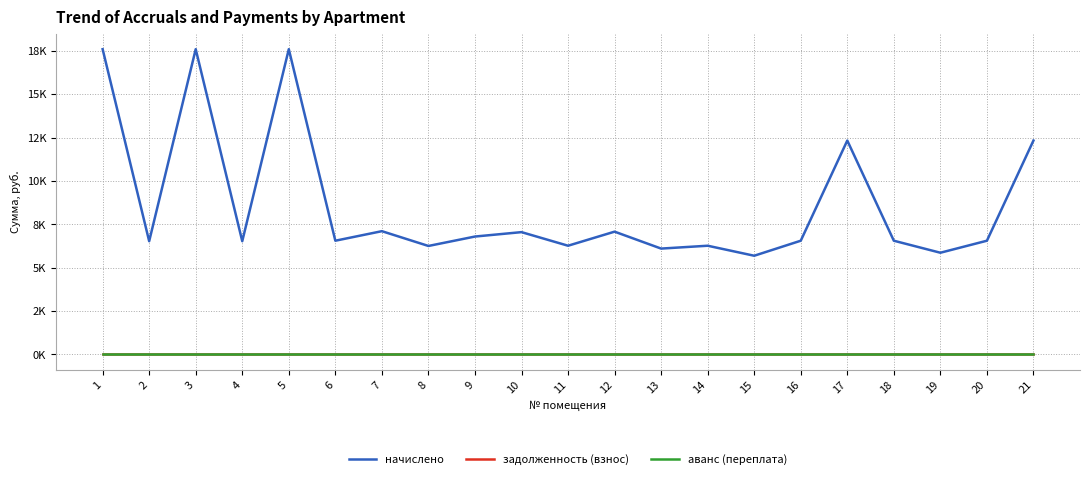

Reading right to left, list all the values displayed in this chart.

начислено: 21=12327.5	20=6555.4	19=5863.1	18=6555.4	17=12327.5	16=6555.4	15=5689.6	14=6266.8	13=6101.9	12=7077.7	11=6266.8	10=7050.1	9=6795.9	8=6253.1	7=7105.1	6=6555.4	5=17591.0	4=6528.0	3=17591.0	2=6528.0	1=17591.0
задолженность (взнос): 21=0.0	20=0.0	19=0.0	18=0.0	17=0.0	16=0.0	15=0.0	14=0.0	13=0.0	12=0.0	11=0.0	10=0.0	9=0.0	8=0.0	7=0.0	6=0.0	5=0.0	4=0.0	3=0.0	2=0.0	1=0.0
аванс (переплата): 21=0.0	20=0.0	19=0.0	18=0.0	17=0.0	16=0.0	15=0.0	14=0.0	13=0.0	12=0.0	11=0.0	10=0.0	9=0.0	8=0.0	7=0.0	6=0.0	5=0.0	4=0.0	3=0.0	2=0.0	1=0.0